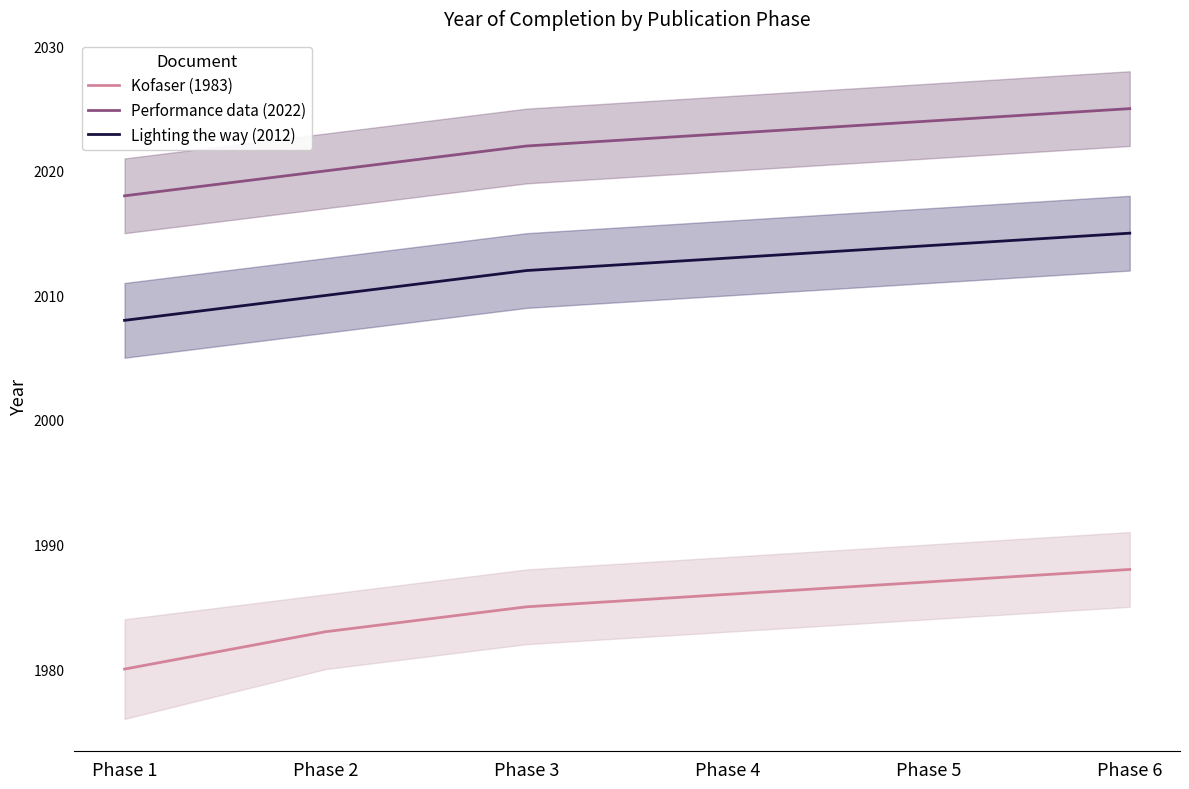

Is it true that Performance data (2022) equals 3569 at Phase 4?

False